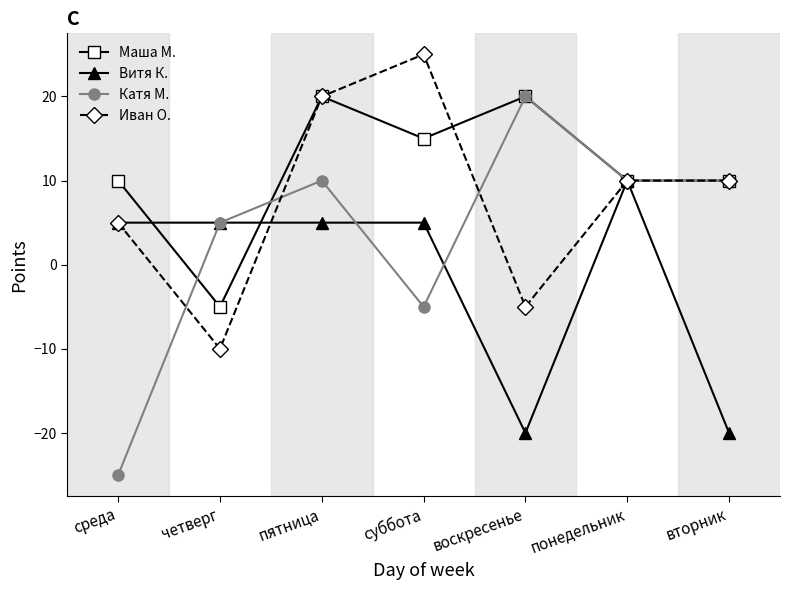

How many values in Маша М. are below zero?

1